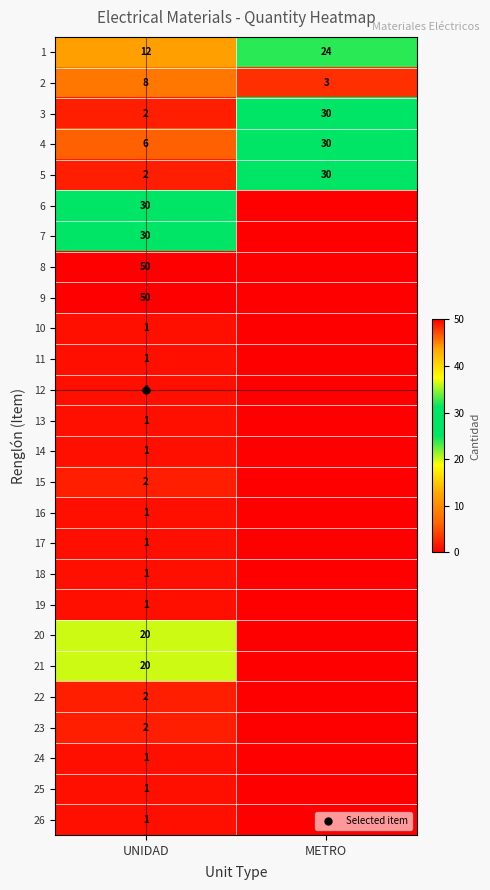

Count the number of data series in this chart.

26